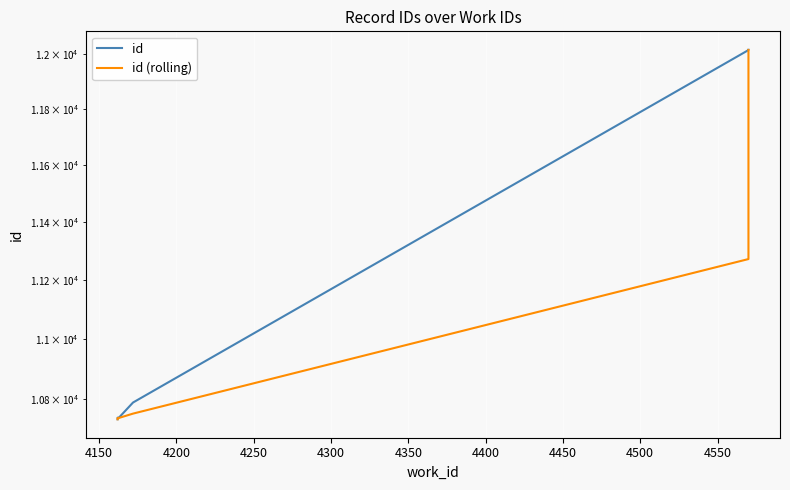

What is the greatest value displayed?

12014.0